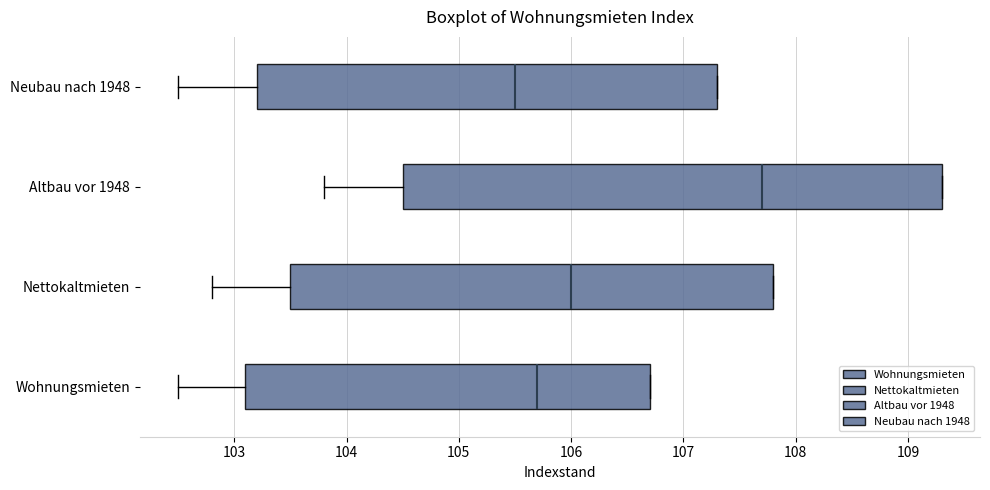

Where is the left edge of the box for Altbau vor 1948 on the x-axis? The values are not printed on the chart, so give them approximately, as read against the axis.

104.5